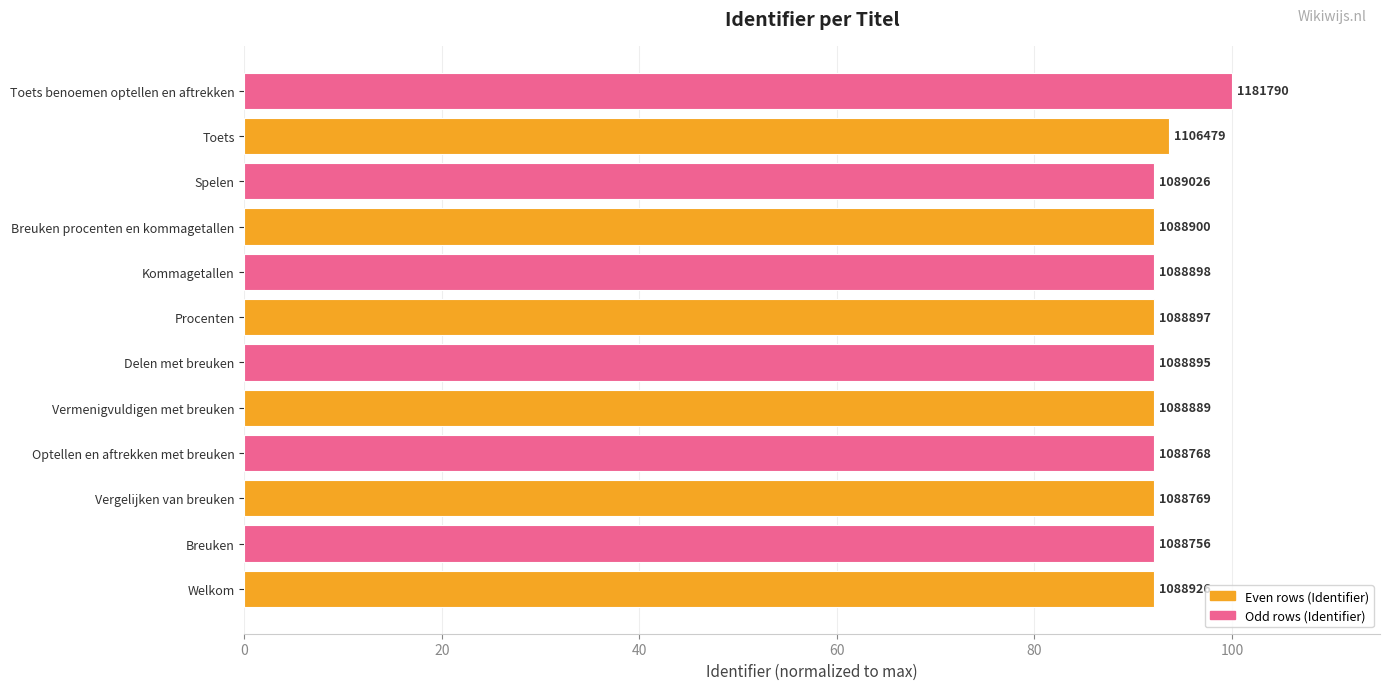

Does the chart contain any negative values?

No